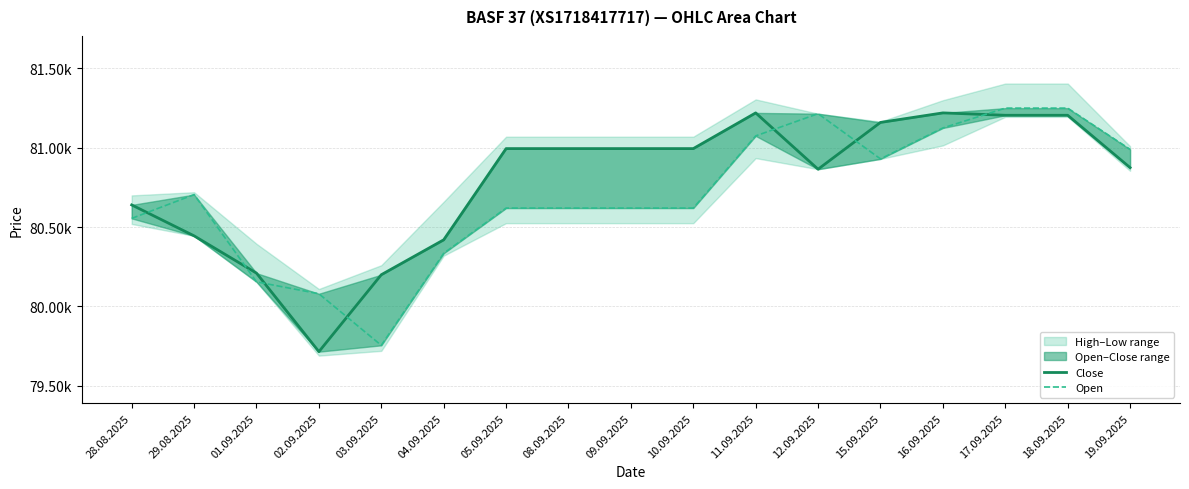

Rank the series by their maximum value, from highest to lowest.

Open, Close